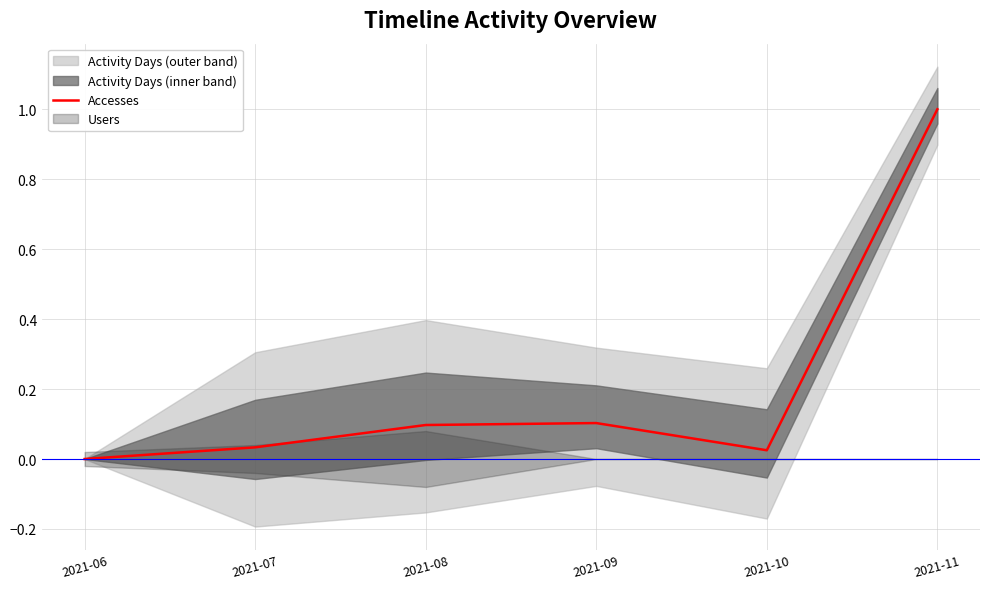

How many points are lower than both their immediate neighbors (excluding endpoints)?

1